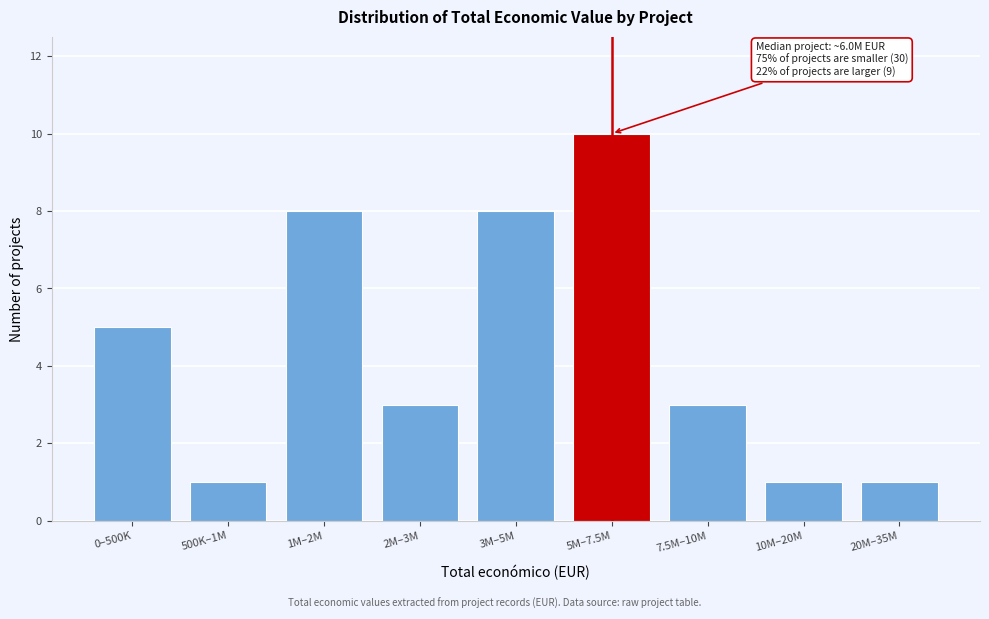

Reading right to left, list all the values displayed in this chart.

1	1	3	10	8	3	8	1	5